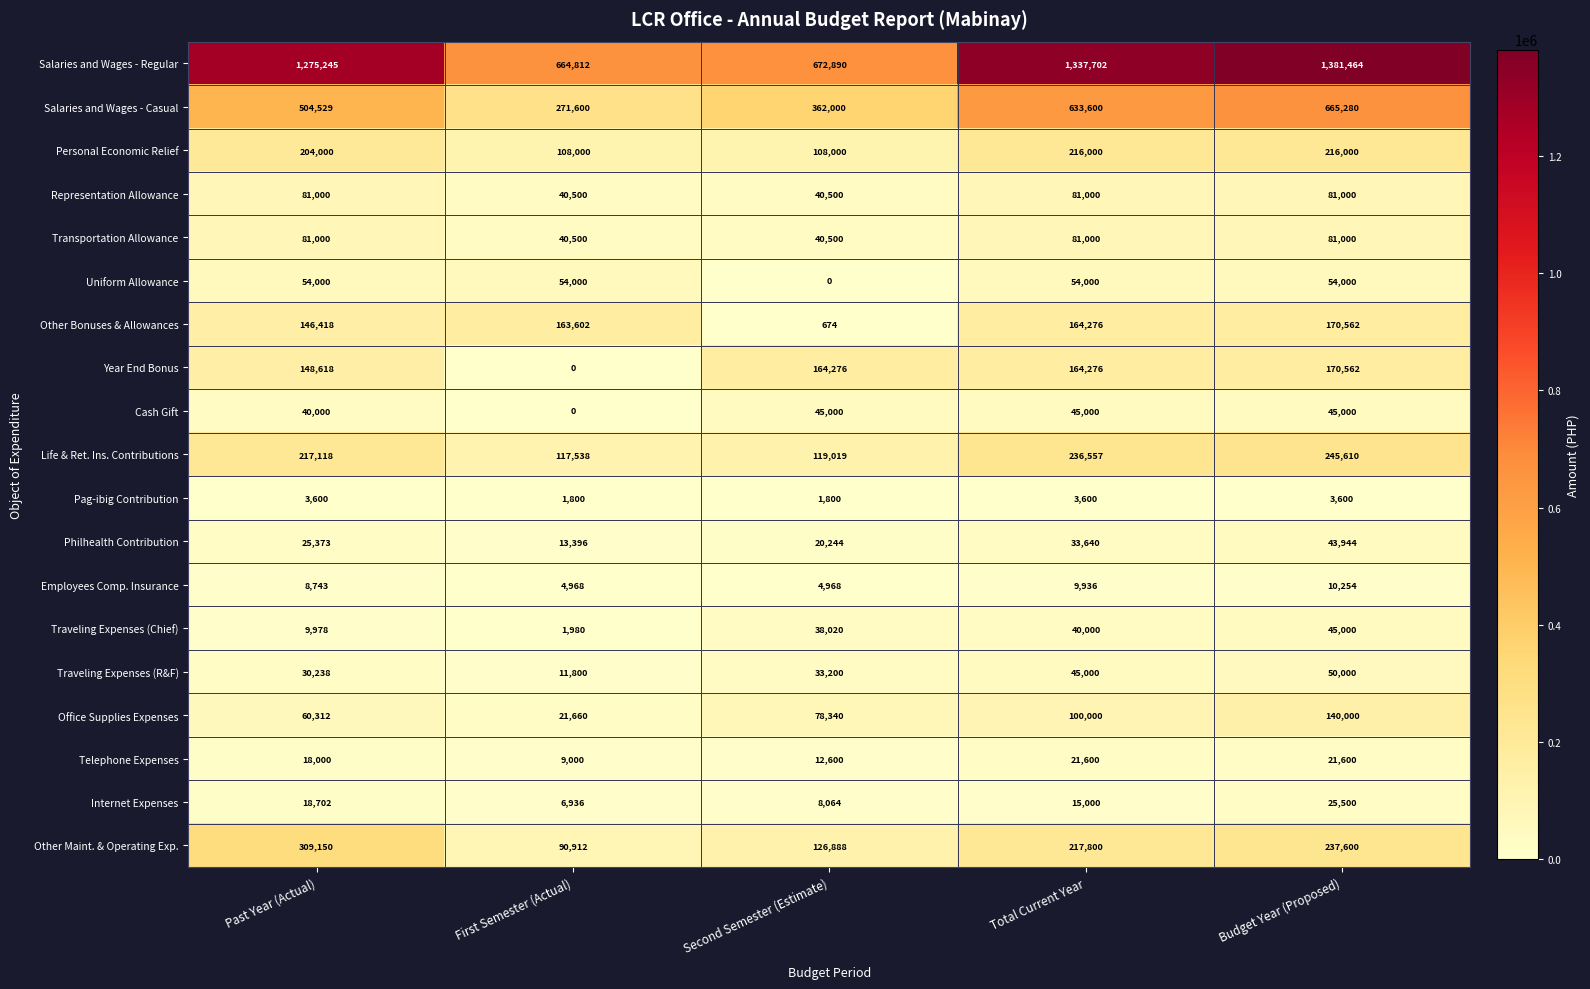

Is the value of Philhealth Contribution at Total Current Year greater than the value of Personal Economic Relief at Budget Year (Proposed)?

No